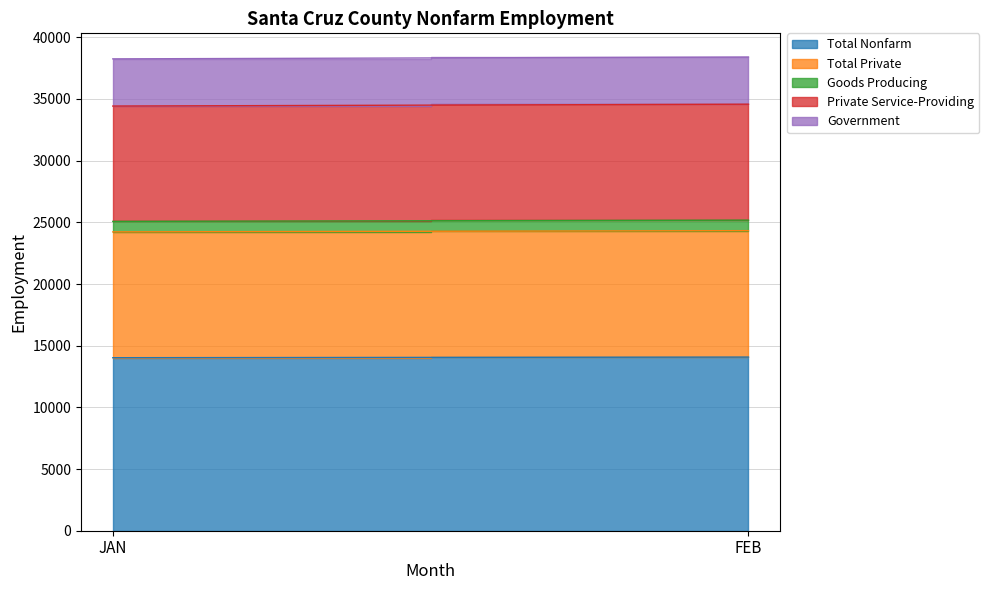

Reading left to right, transcribe all the data shown in this chart.

Total Nonfarm: JAN=14025	FEB=14075
Total Private: JAN=10200	FEB=10250
Goods Producing: JAN=850	FEB=850
Private Service-Providing: JAN=9350	FEB=9400
Government: JAN=3825	FEB=3825